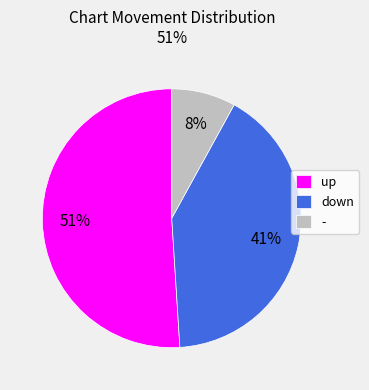

Count the number of slices in the pie.

3